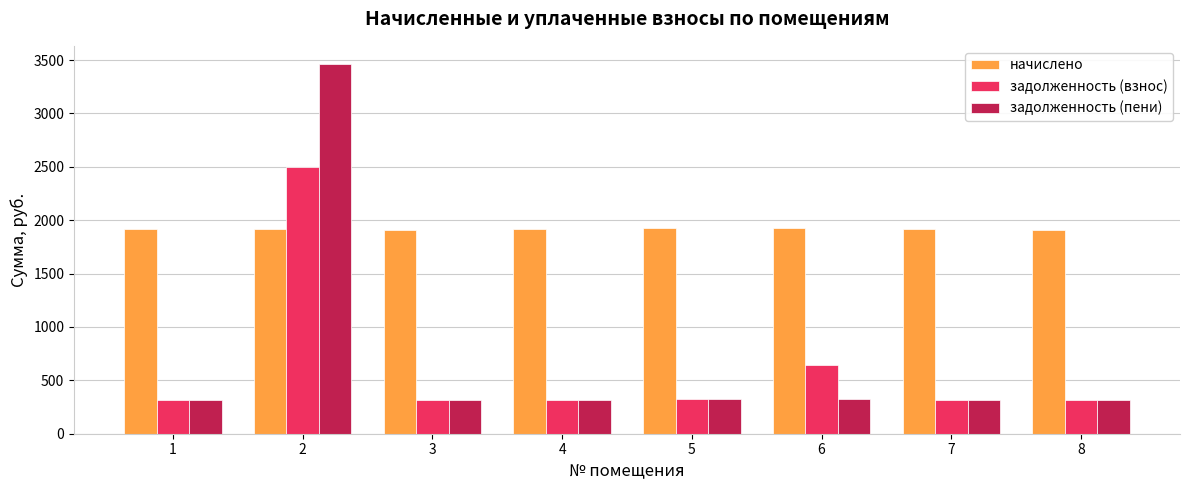

What is the difference between the maximum and minimum values in the задолженность (пени) series?

3142.3